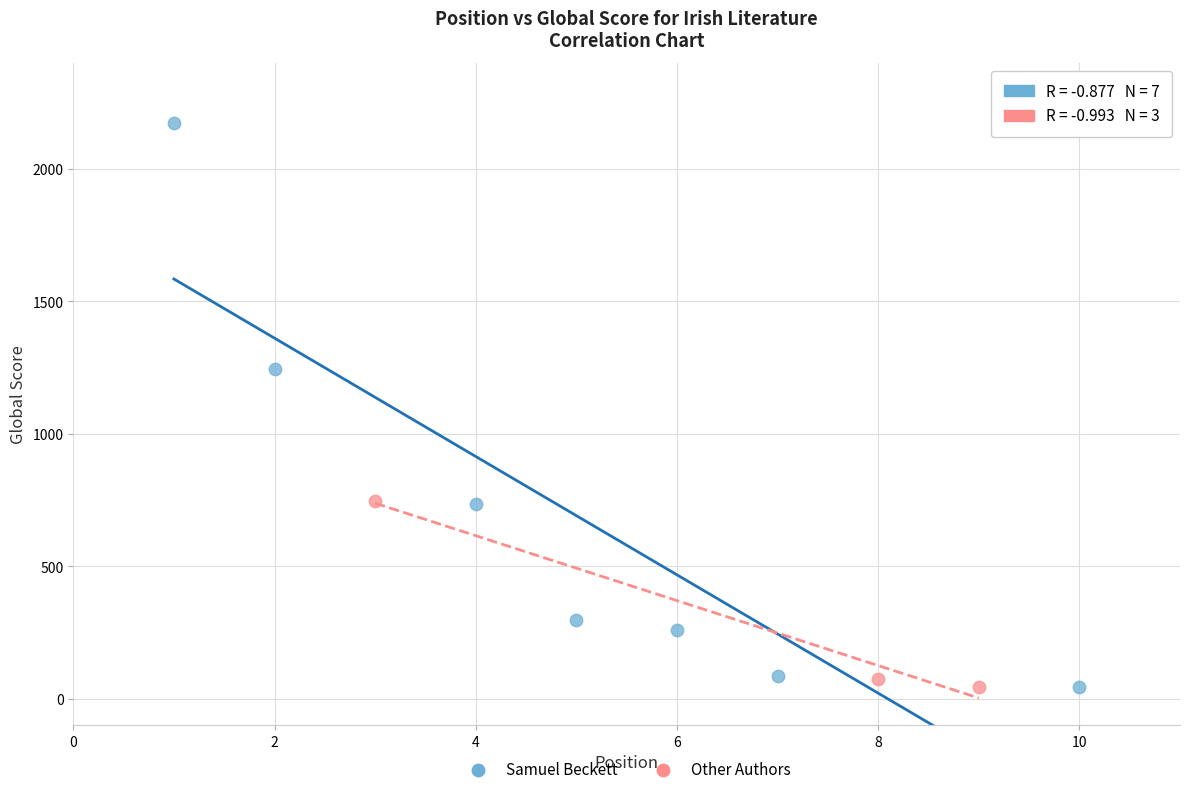

Which series reaches the maximum Y coordinate?

Samuel Beckett